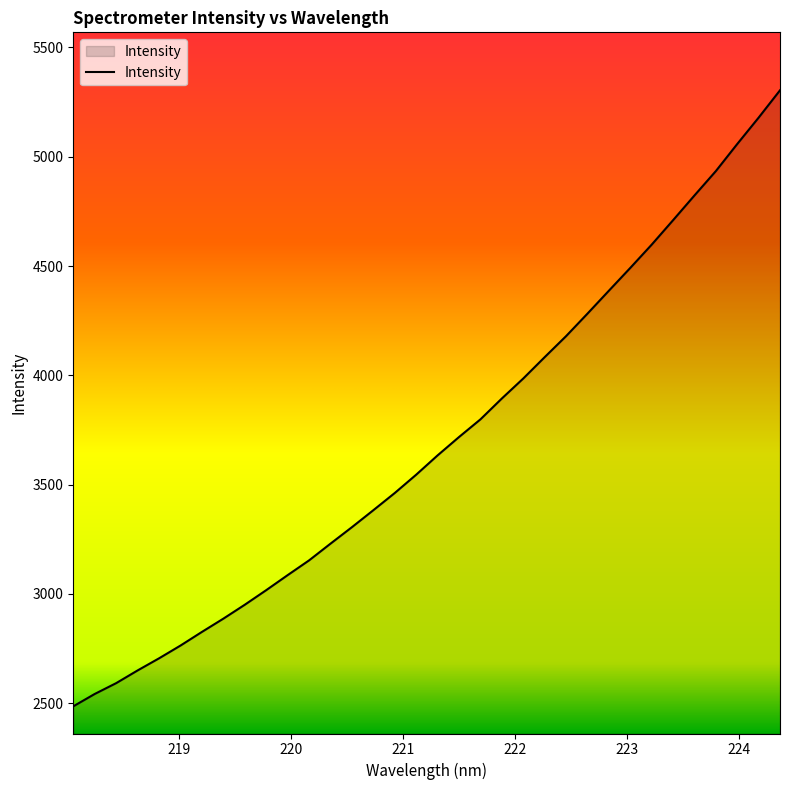

What is the sum of all values?

125641.2